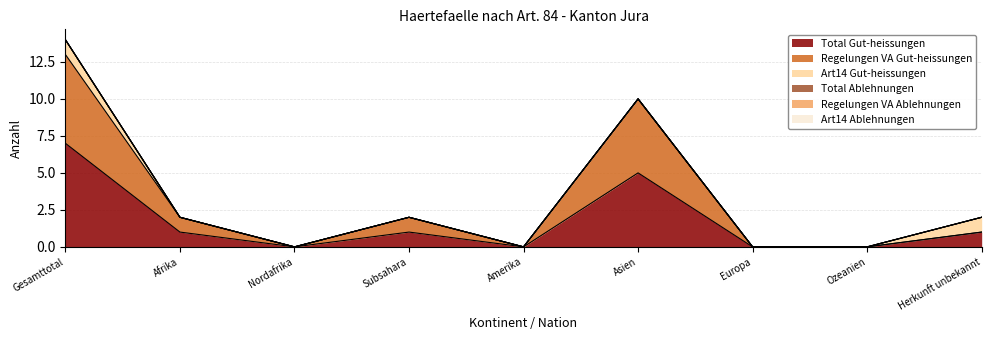

How many lines are shown in the chart?

6